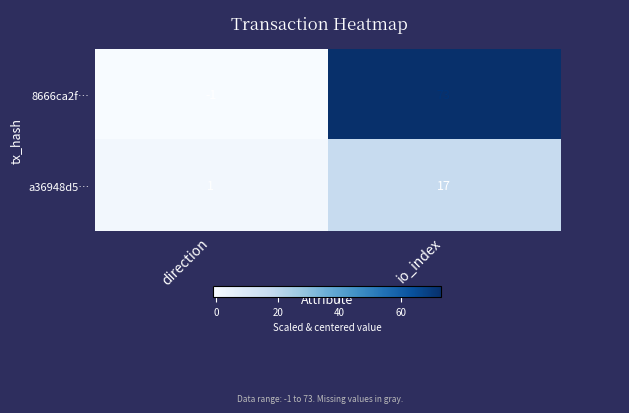

Rank the series by their maximum value, from highest to lowest.

8666ca2f…, a36948d5…